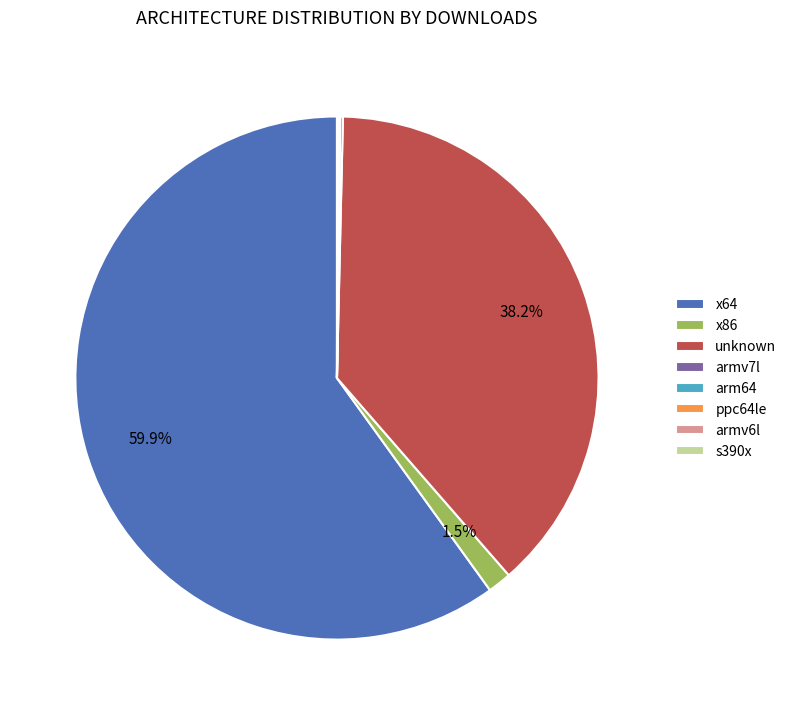

Which slice is the largest?

x64